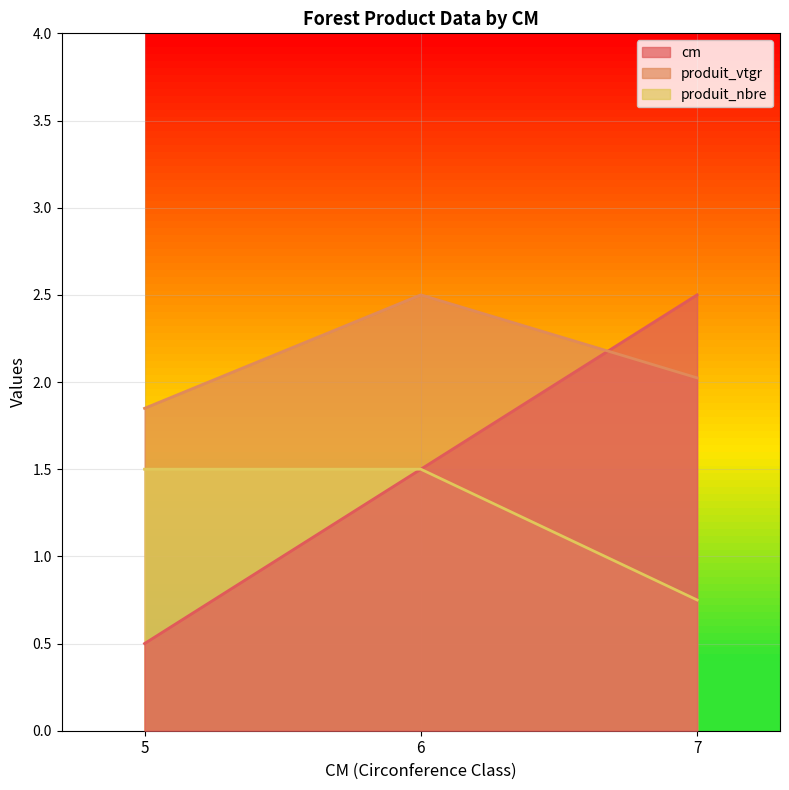

Reading left to right, transcribe all the data shown in this chart.

cm: 0.5	1.5	2.5
produit_vtgr: 1.8	2.5	2.0
produit_nbre: 1.5	1.5	0.8